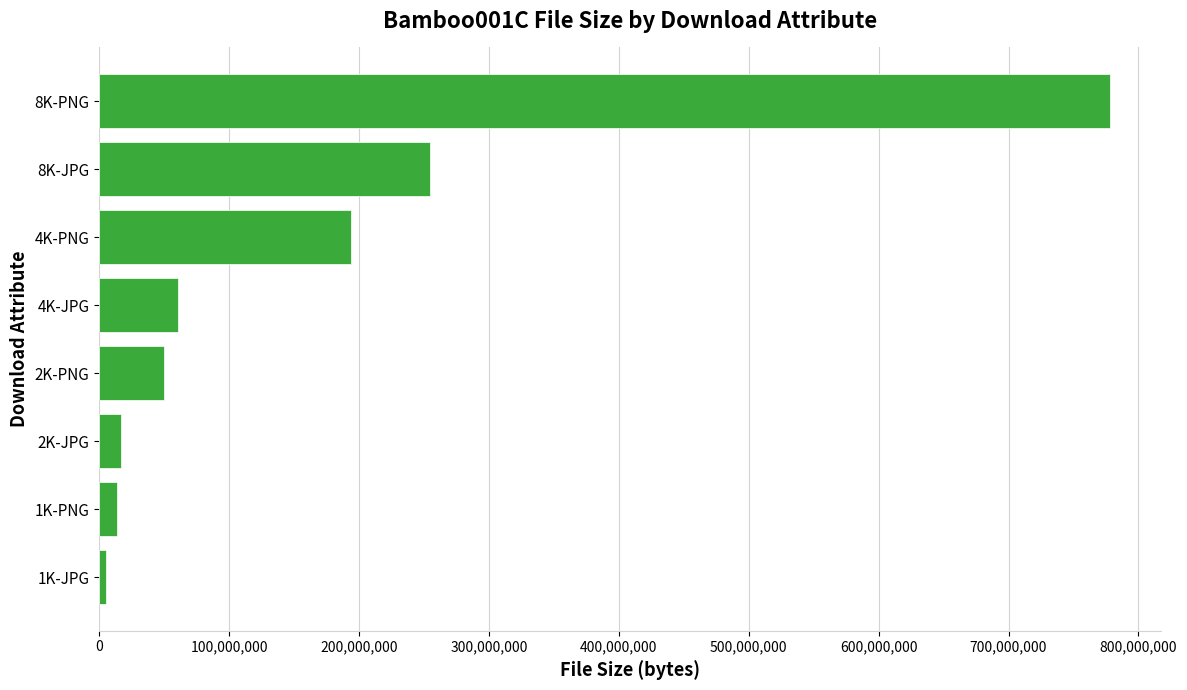

At which category does the chart reach its peak across all series?

8K-PNG